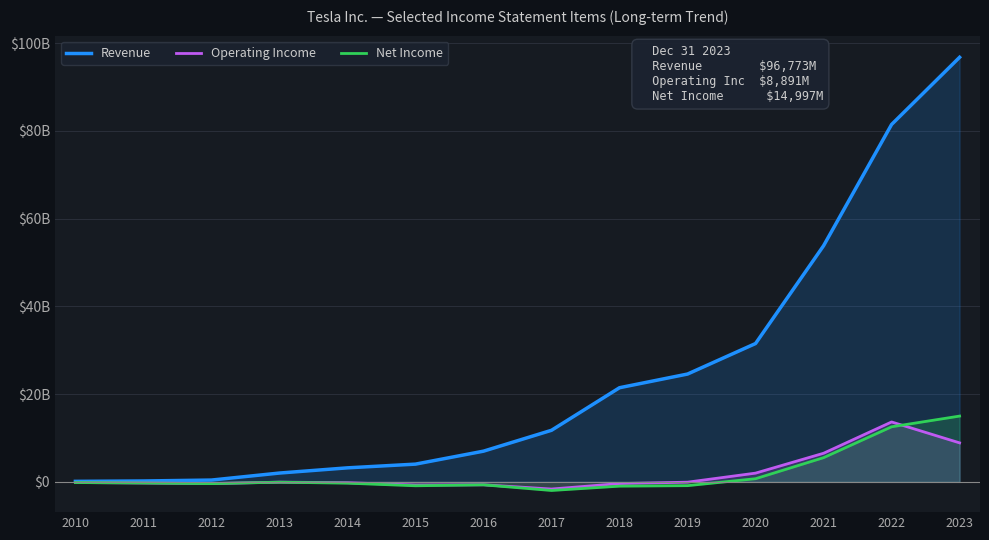

What is the value of the Net Income point at the 5th from the left?

-294